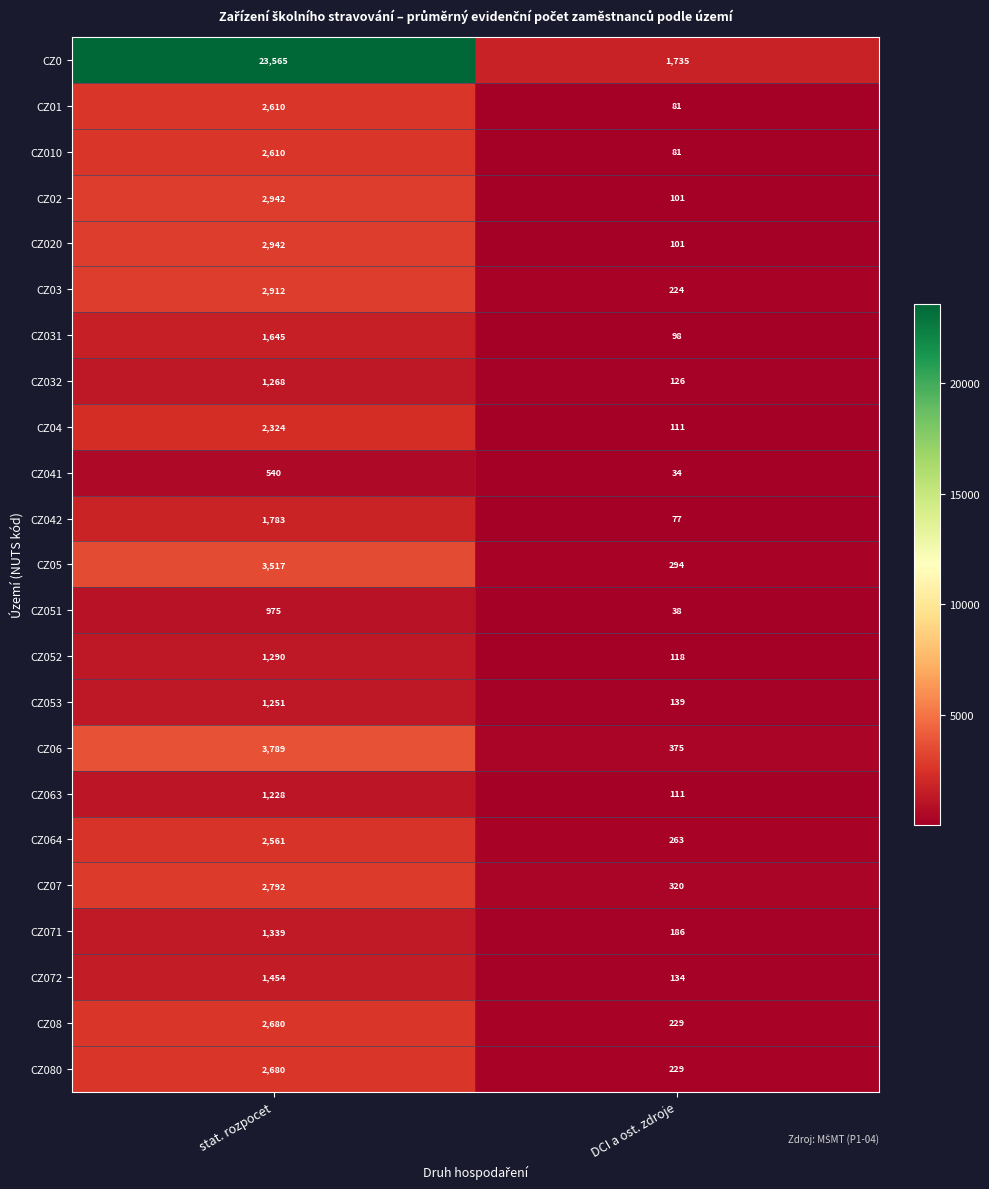

Which category has the lowest value across all series?

DCI a ost. zdroje